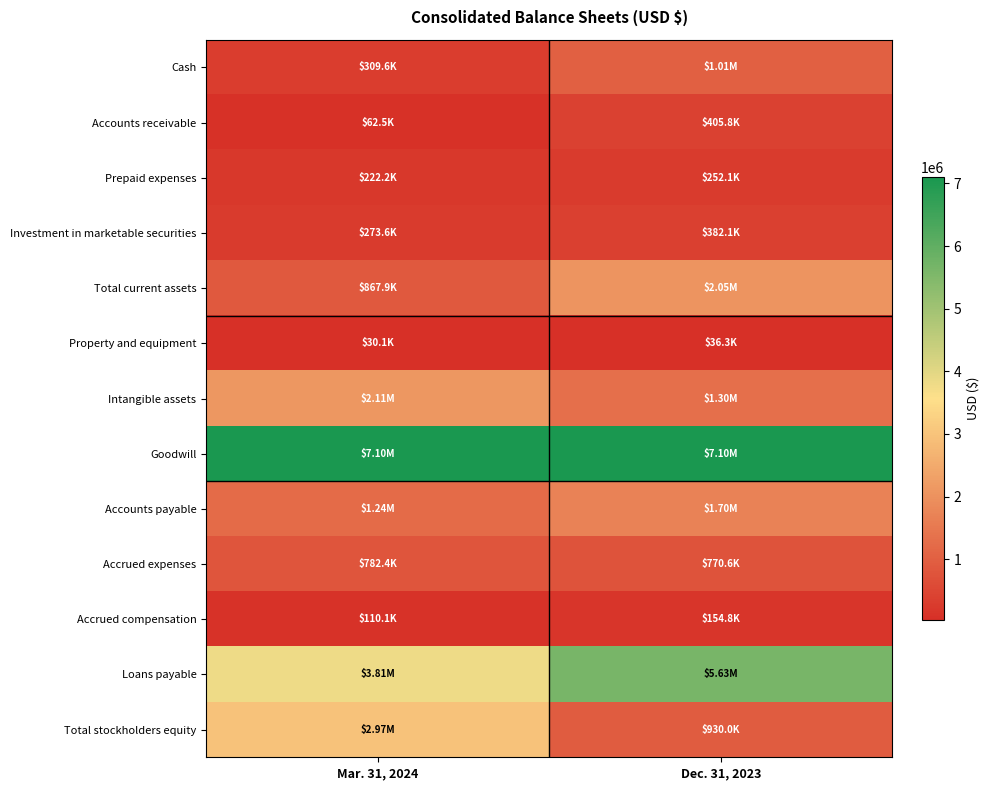

Which label corresponds to the largest value in the chart?

Mar. 31, 2024